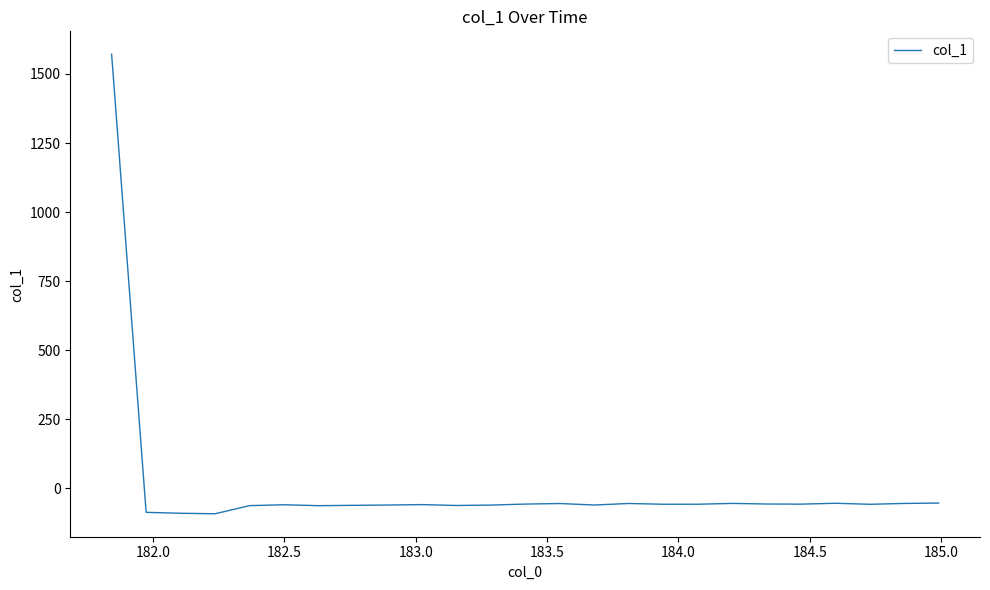

What is the difference between the maximum and minimum values?

1663.0